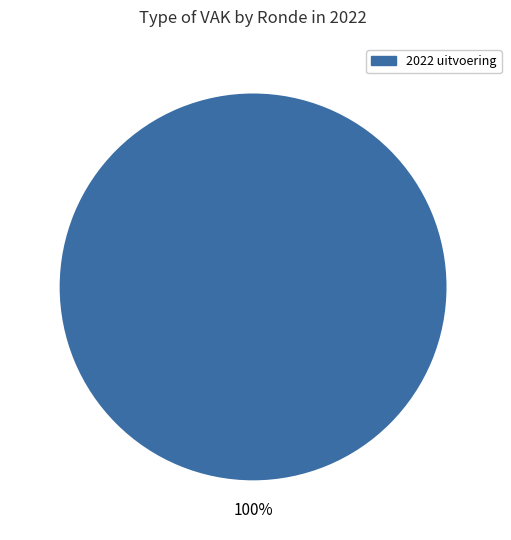

Is there any slice that represents more than half of the pie?

Yes